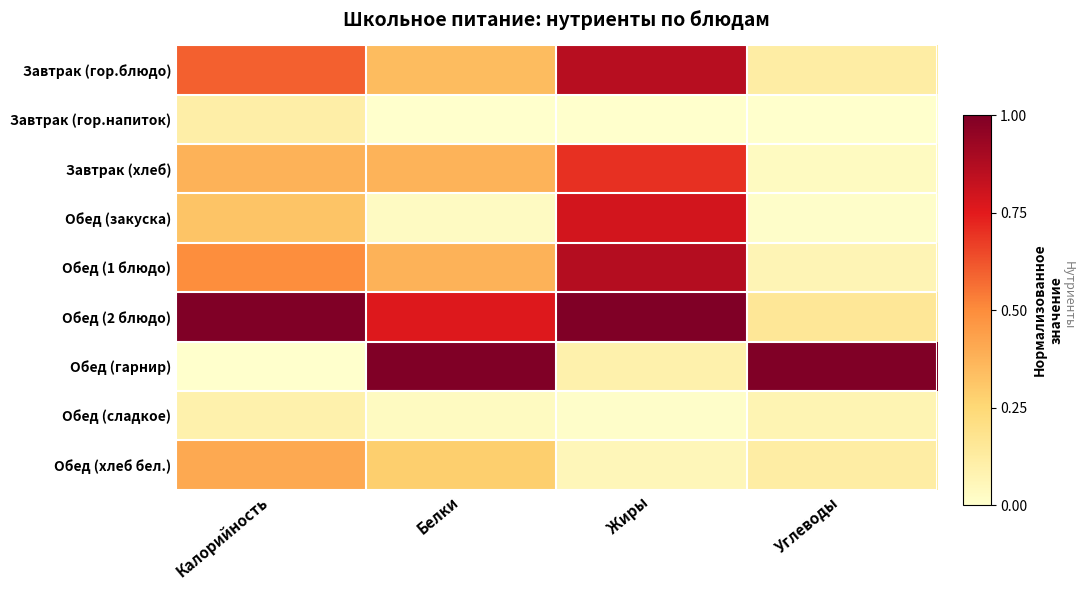

How many positive values does the Обед (гарнир) series have?

3